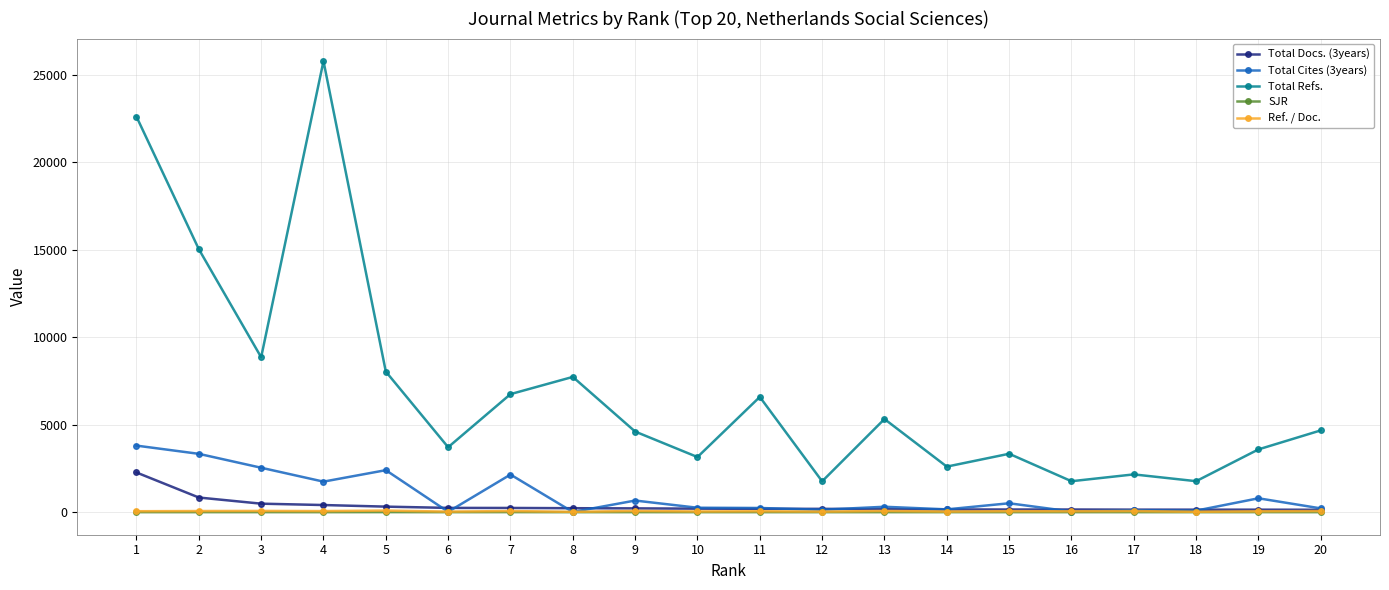

What is the greatest value displayed?

25793.0